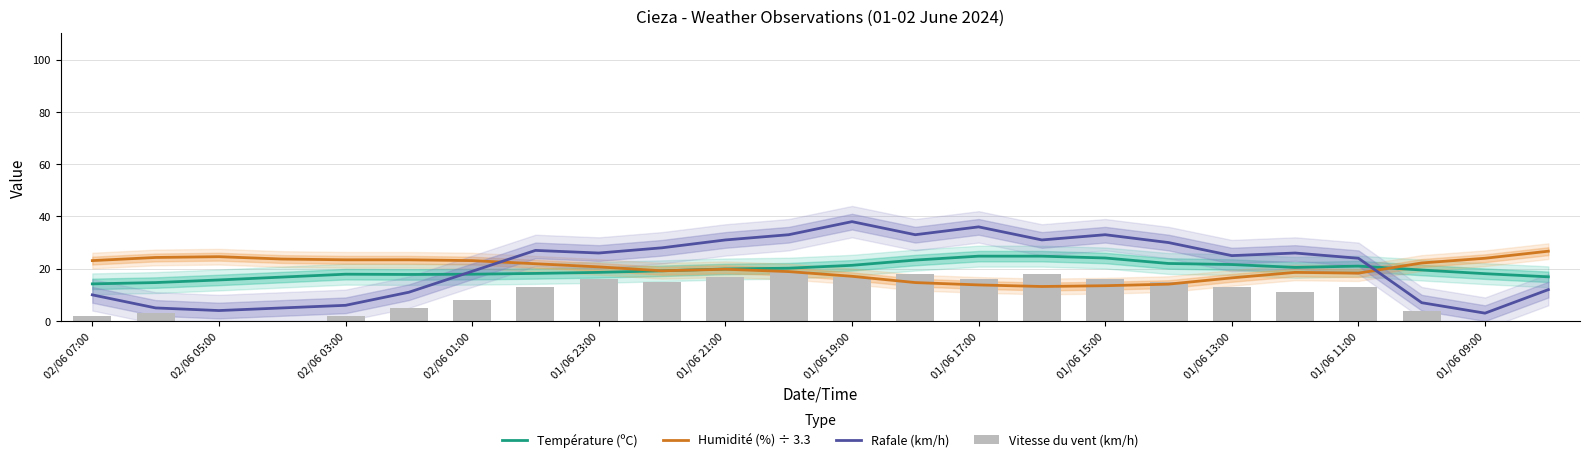

What is the sum of all Rafale (km/h) values?

503.0